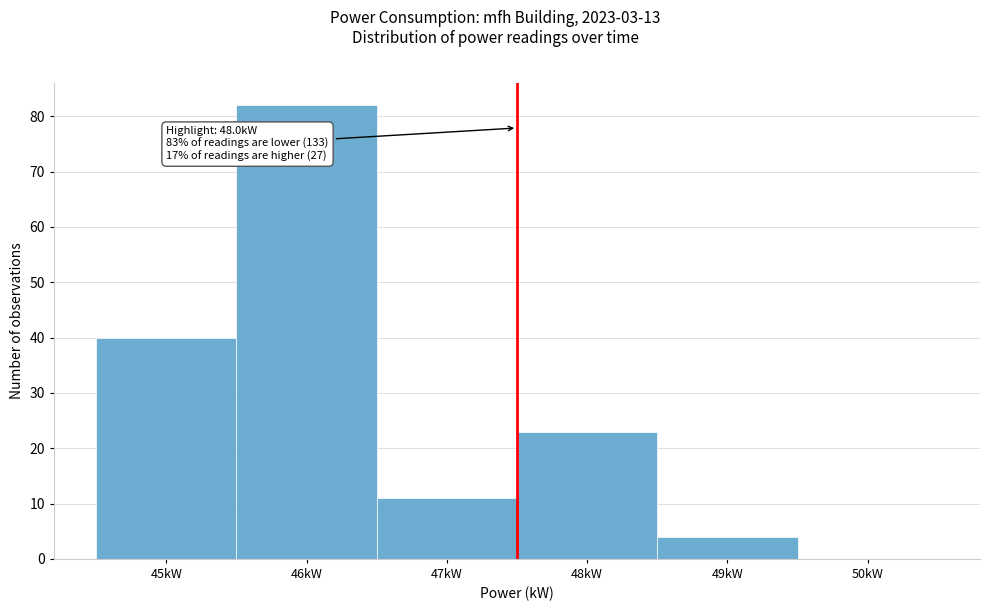

Reading left to right, list all the values displayed in this chart.

45kW=40	46kW=82	47kW=11	48kW=23	49kW=4	50kW=0